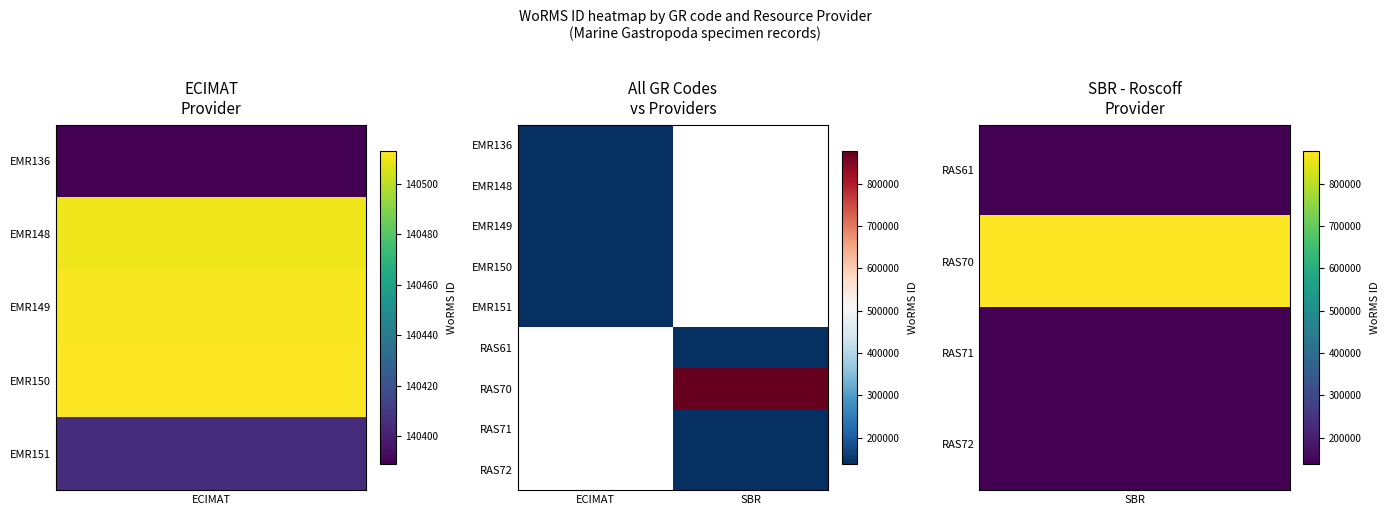

At how many categories does at least one series exceed 233804?

1